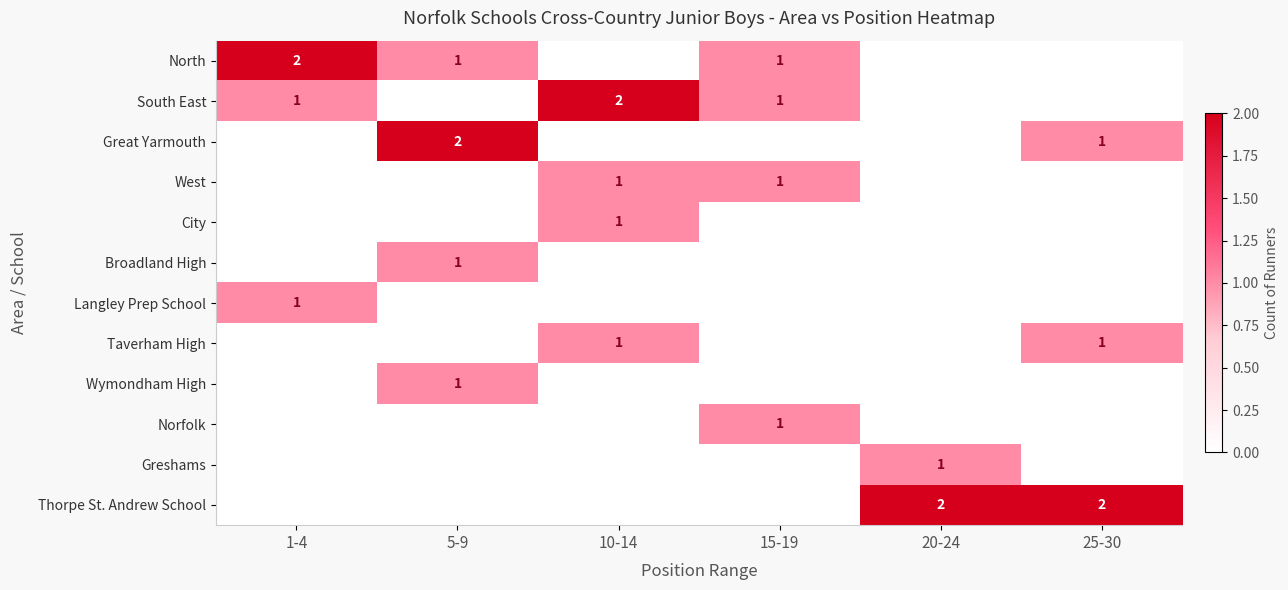

At how many categories does at least one series exceed 0?

6